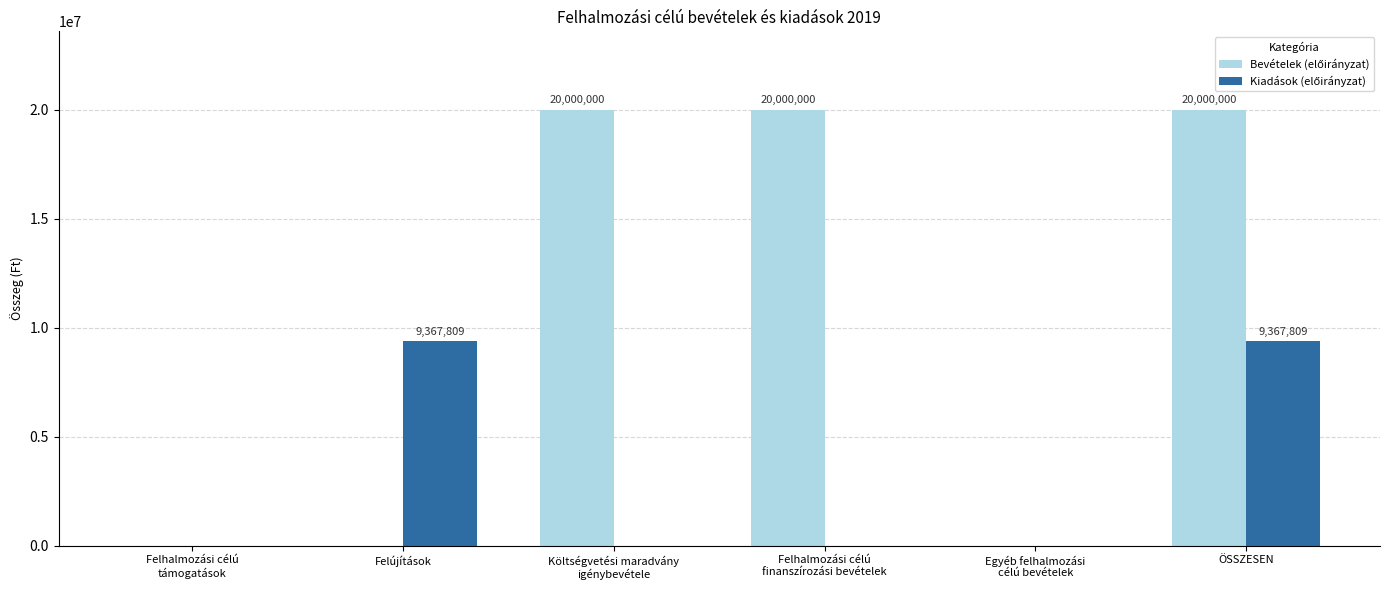

Does the chart contain stacked bars?

No